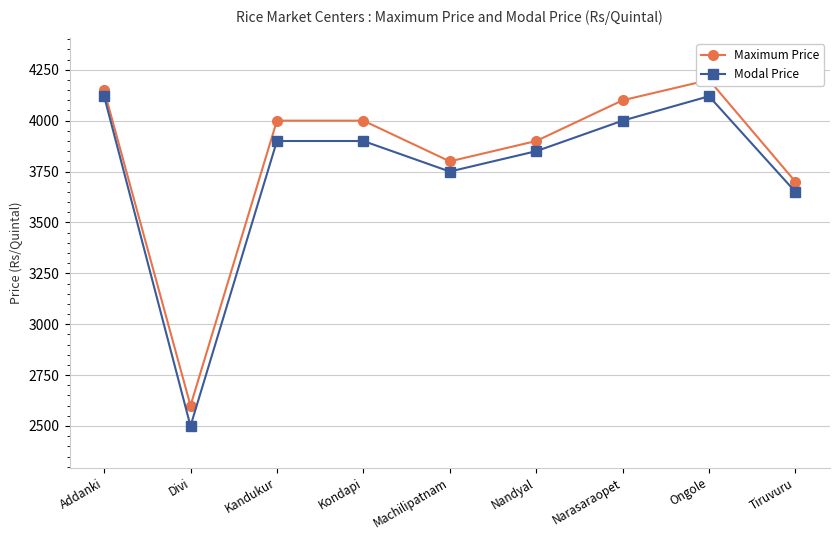

The Maximum Price series shows 2600 at Divi. True or false?

True